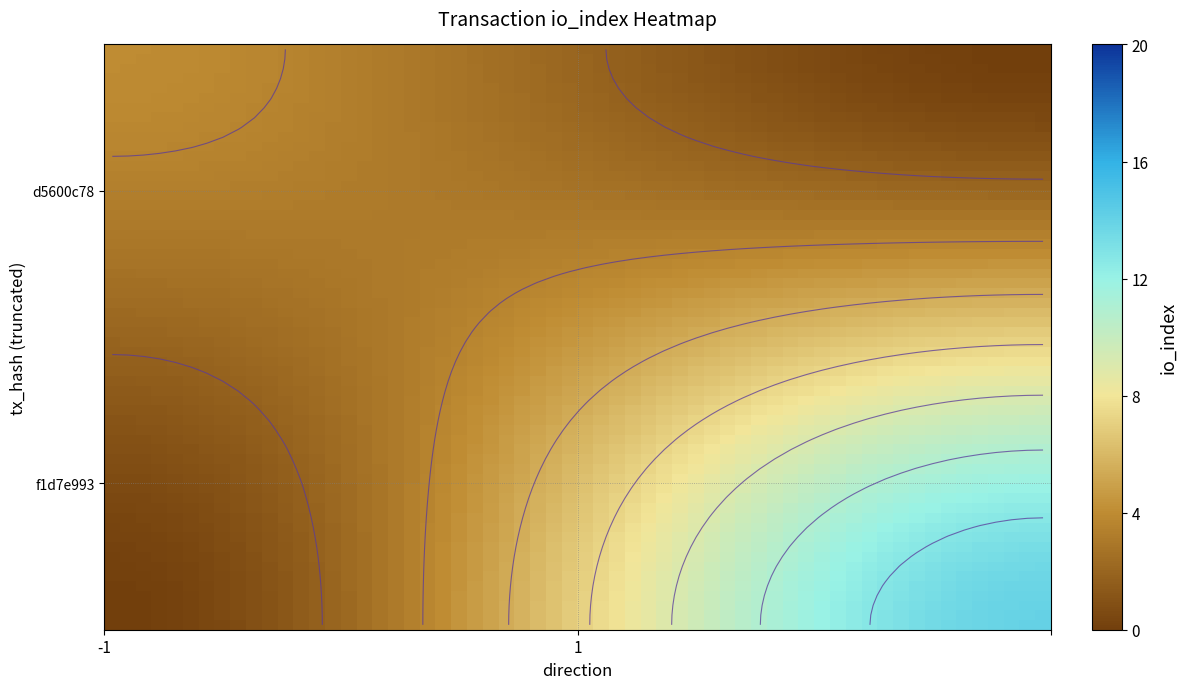

Rank the series at io_index from highest to lowest value.

f1d7e993, d5600c78